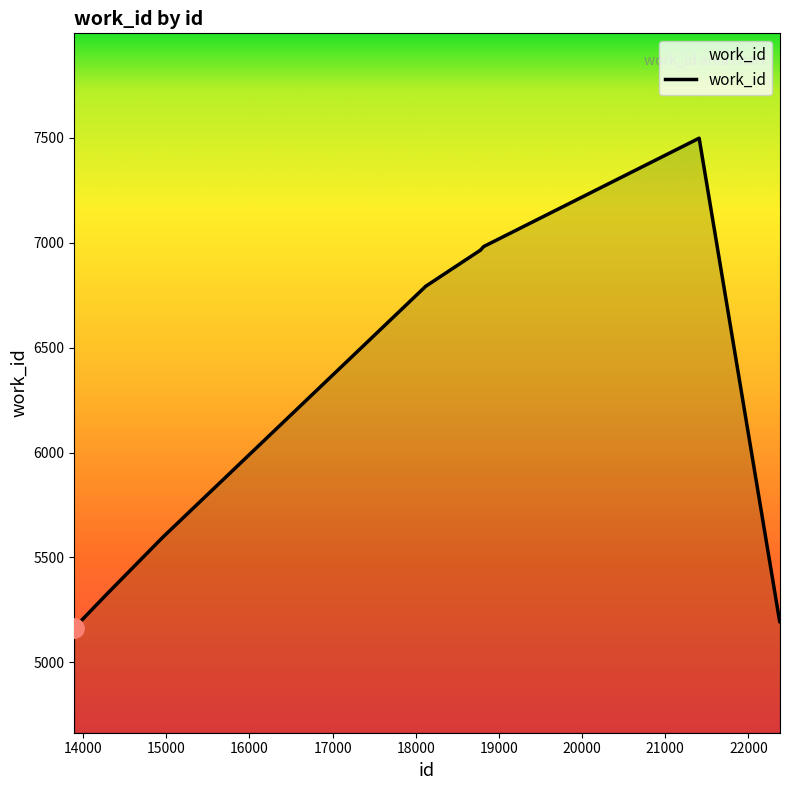

What is the difference between the maximum and minimum values?

2335